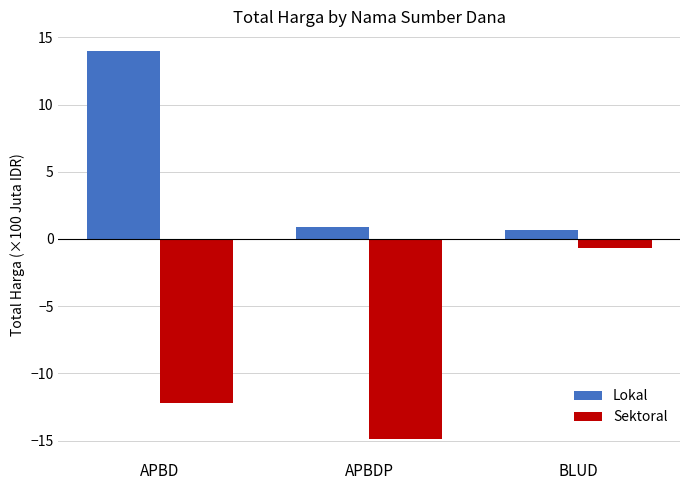

What is the label of the 3rd bar from the right?

APBD